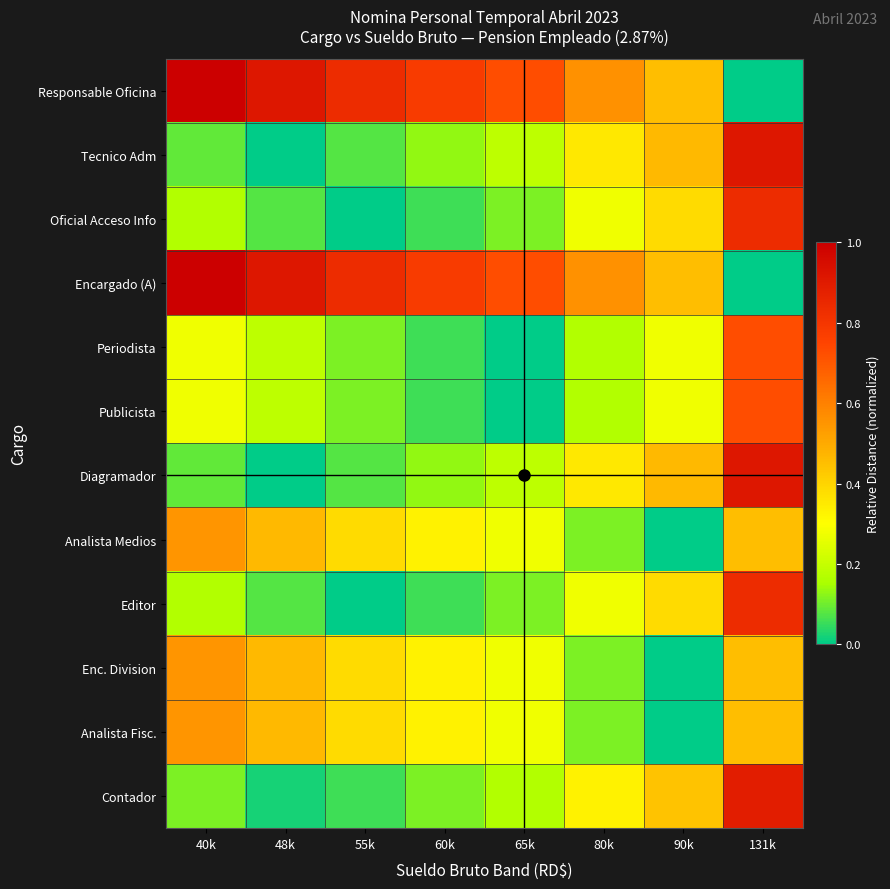

Reading left to right, extract all data points from this chart.

Responsable Oficina: 40k=1.0	48k=0.9	55k=0.8	60k=0.8	65k=0.7	80k=0.6	90k=0.5	131k=0.0
Tecnico Adm: 40k=0.1	48k=0.0	55k=0.1	60k=0.1	65k=0.2	80k=0.4	90k=0.5	131k=0.9
Oficial Acceso Info: 40k=0.2	48k=0.1	55k=0.0	60k=0.1	65k=0.1	80k=0.3	90k=0.4	131k=0.8
Encargado (A): 40k=1.0	48k=0.9	55k=0.8	60k=0.8	65k=0.7	80k=0.6	90k=0.5	131k=0.0
Periodista: 40k=0.3	48k=0.2	55k=0.1	60k=0.1	65k=0.0	80k=0.2	90k=0.3	131k=0.7
Publicista: 40k=0.3	48k=0.2	55k=0.1	60k=0.1	65k=0.0	80k=0.2	90k=0.3	131k=0.7
Diagramador: 40k=0.1	48k=0.0	55k=0.1	60k=0.1	65k=0.2	80k=0.4	90k=0.5	131k=0.9
Analista Medios: 40k=0.5	48k=0.5	55k=0.4	60k=0.3	65k=0.3	80k=0.1	90k=0.0	131k=0.5
Editor: 40k=0.2	48k=0.1	55k=0.0	60k=0.1	65k=0.1	80k=0.3	90k=0.4	131k=0.8
Enc. Division: 40k=0.5	48k=0.5	55k=0.4	60k=0.3	65k=0.3	80k=0.1	90k=0.0	131k=0.5
Analista Fisc.: 40k=0.5	48k=0.5	55k=0.4	60k=0.3	65k=0.3	80k=0.1	90k=0.0	131k=0.5
Contador: 40k=0.1	48k=0.0	55k=0.1	60k=0.1	65k=0.2	80k=0.3	90k=0.4	131k=0.9